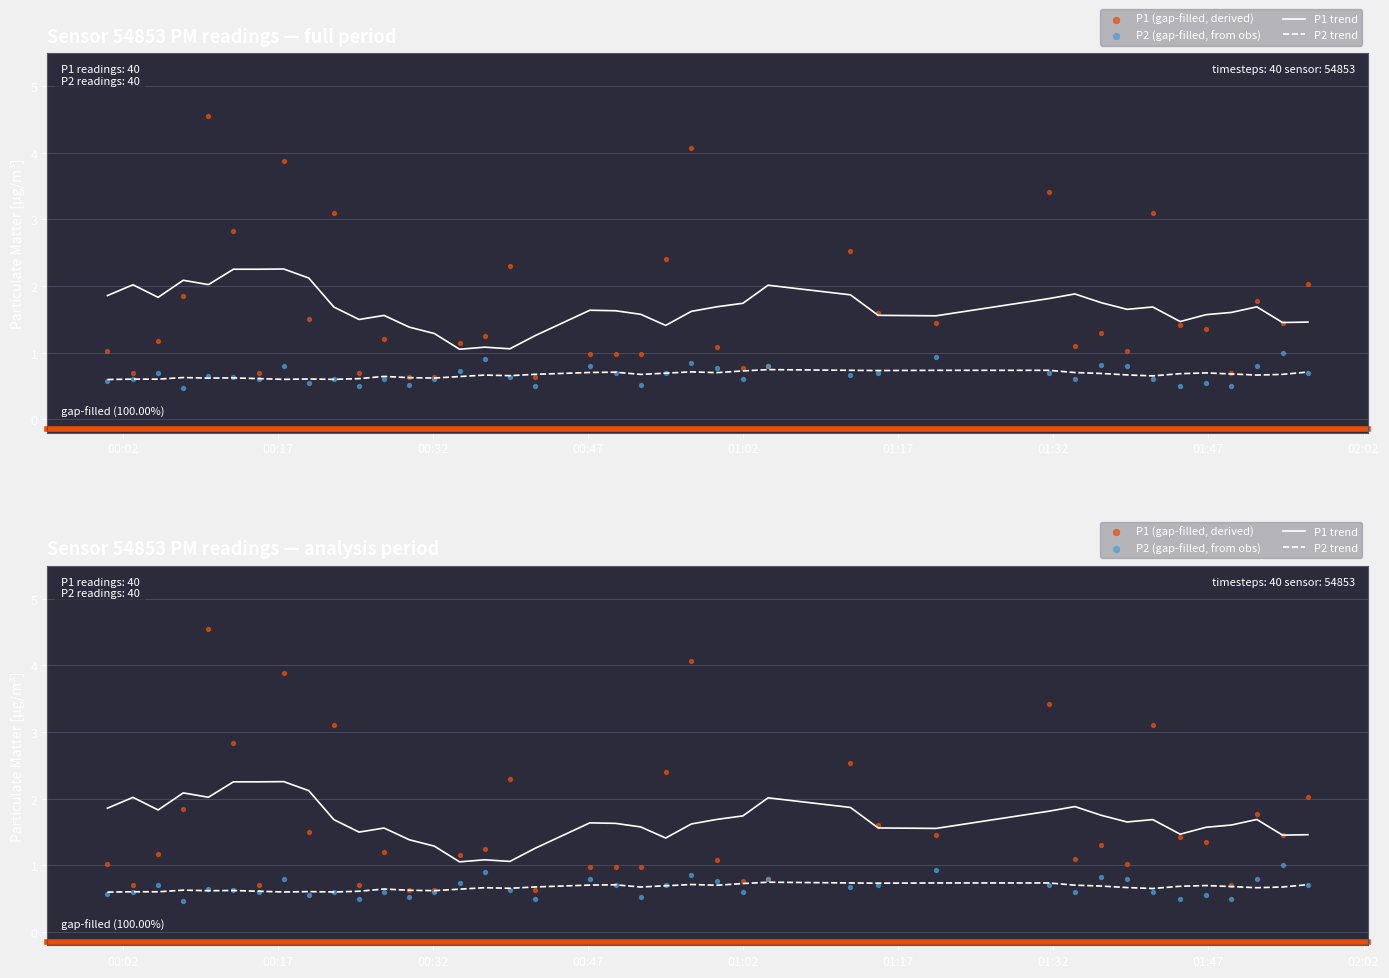

Which series contains the lowest Y value?

P2 (gap-filled, from obs)